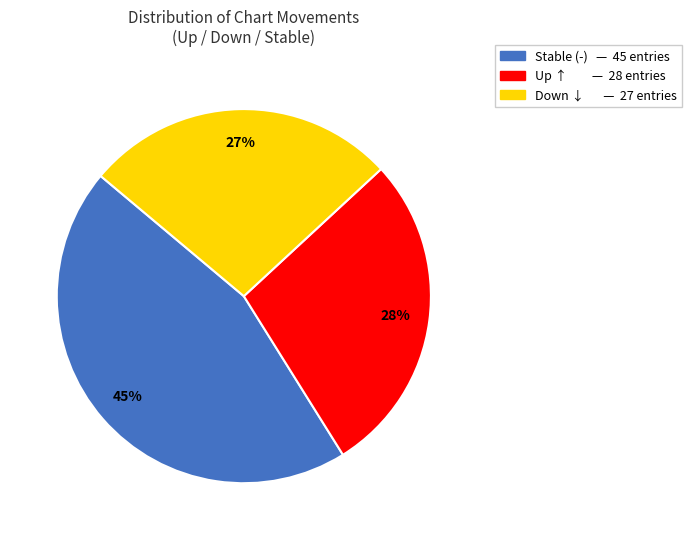

To the nearest percent, what is the difference between the largest and smallest slice percentages?

18%